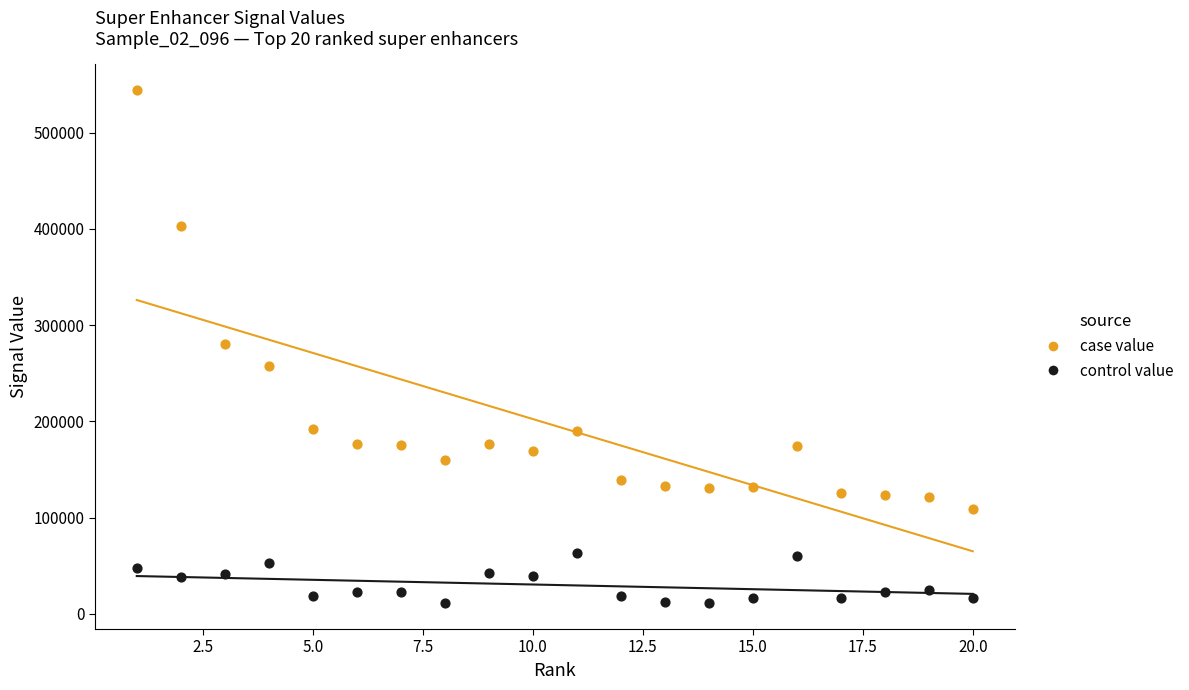

In the case value series, what Y value is closest to 326568?

280810.9